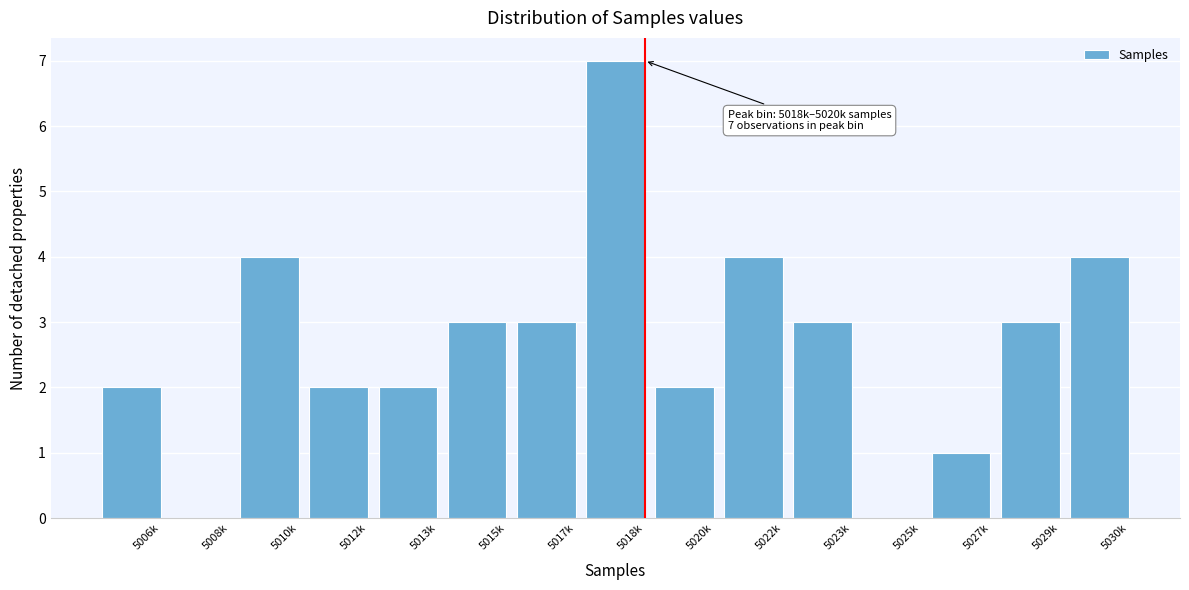

Reading left to right, transcribe all the data shown in this chart.

5006k=2	5008k=0	5010k=4	5012k=2	5013k=2	5015k=3	5017k=3	5018k=7	5020k=2	5022k=4	5023k=3	5025k=0	5027k=1	5029k=3	5030k=4